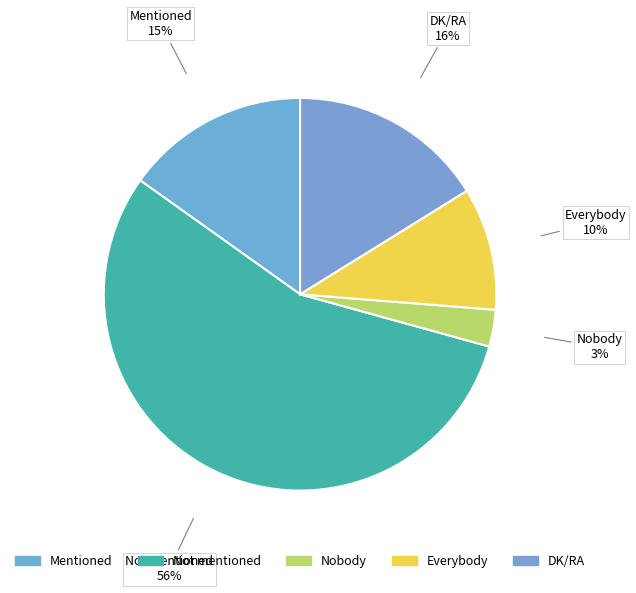

How many segments does this pie chart have?

5